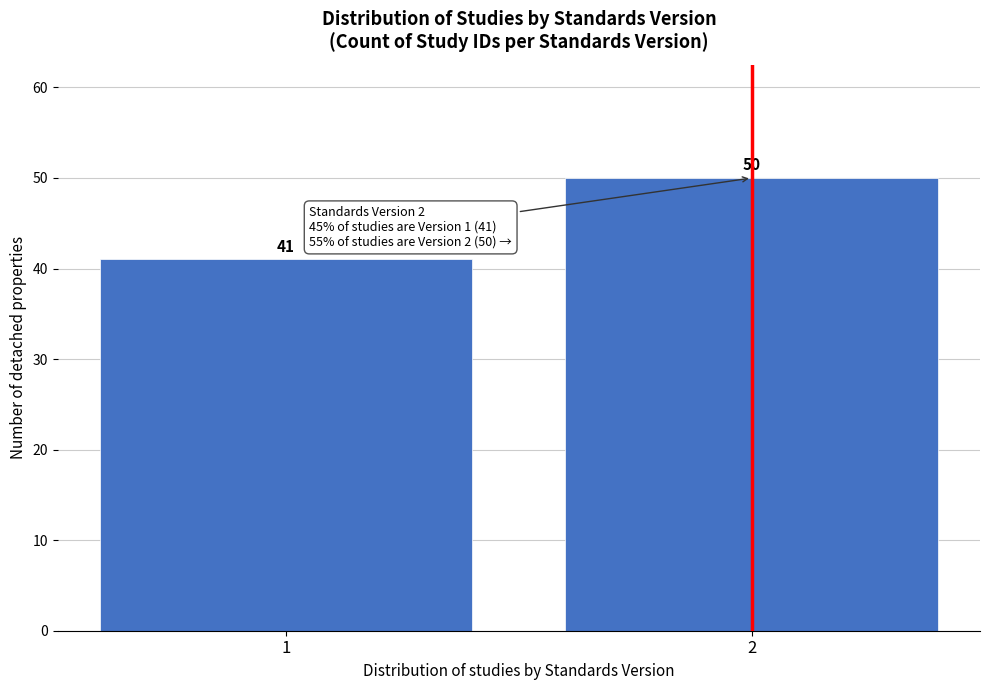

Reading left to right, list all the values displayed in this chart.

41	50